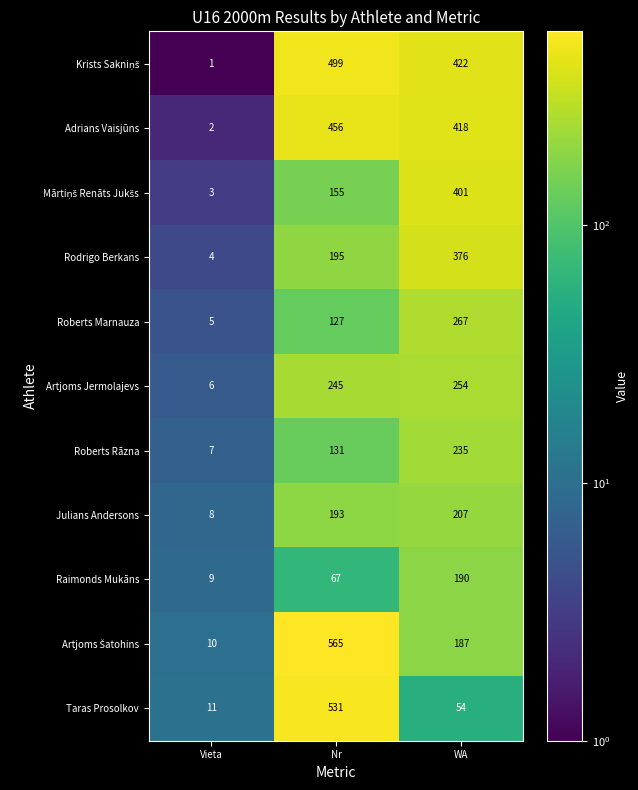

Count the number of data series in this chart.

11